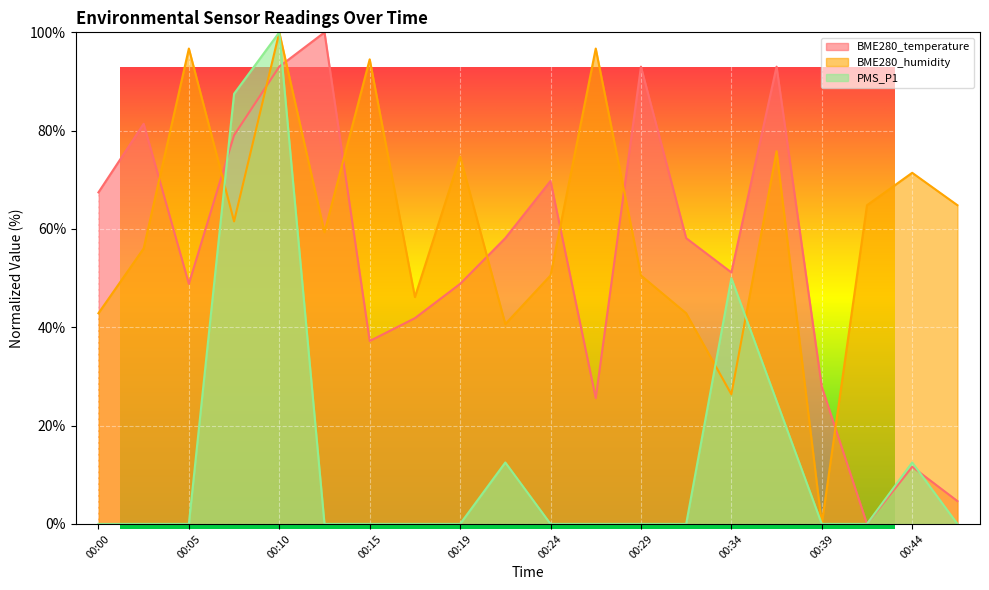

Is it true that PMS_P1 equals 61.6 at 00:10?

False